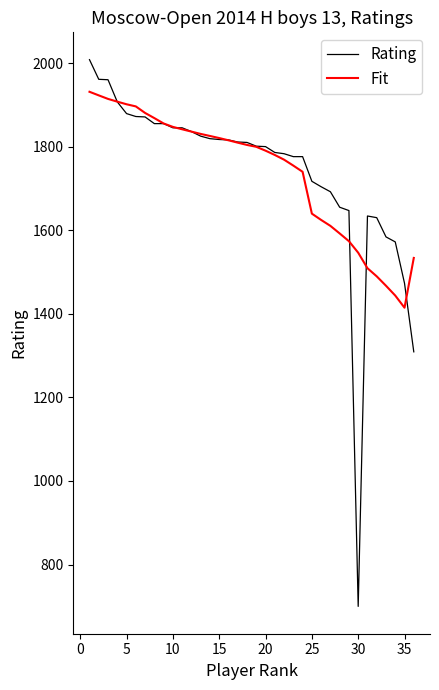

What are all the series names shown in the legend?

Rating, Fit